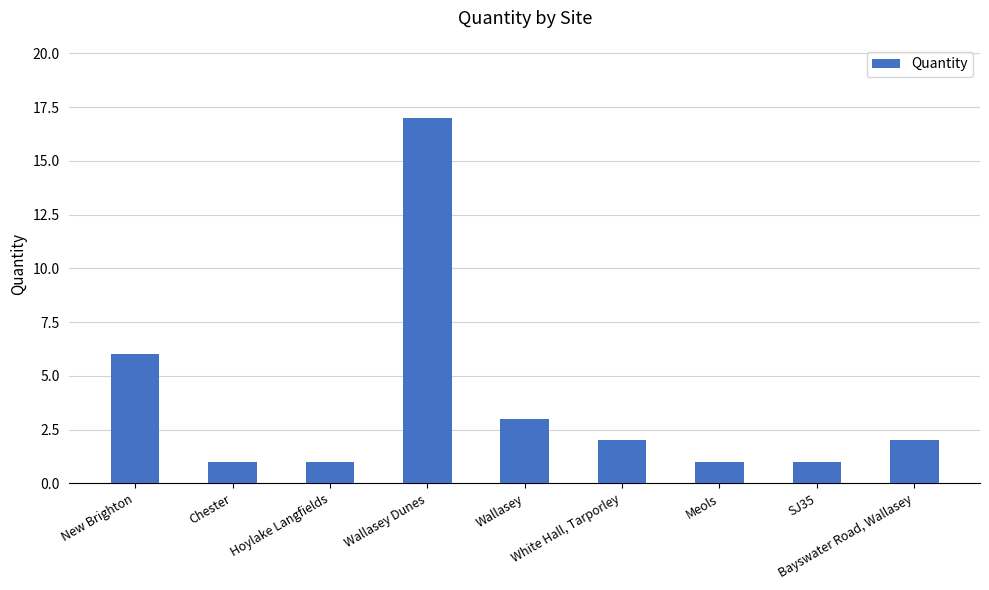

What position from the left is Meols?

7